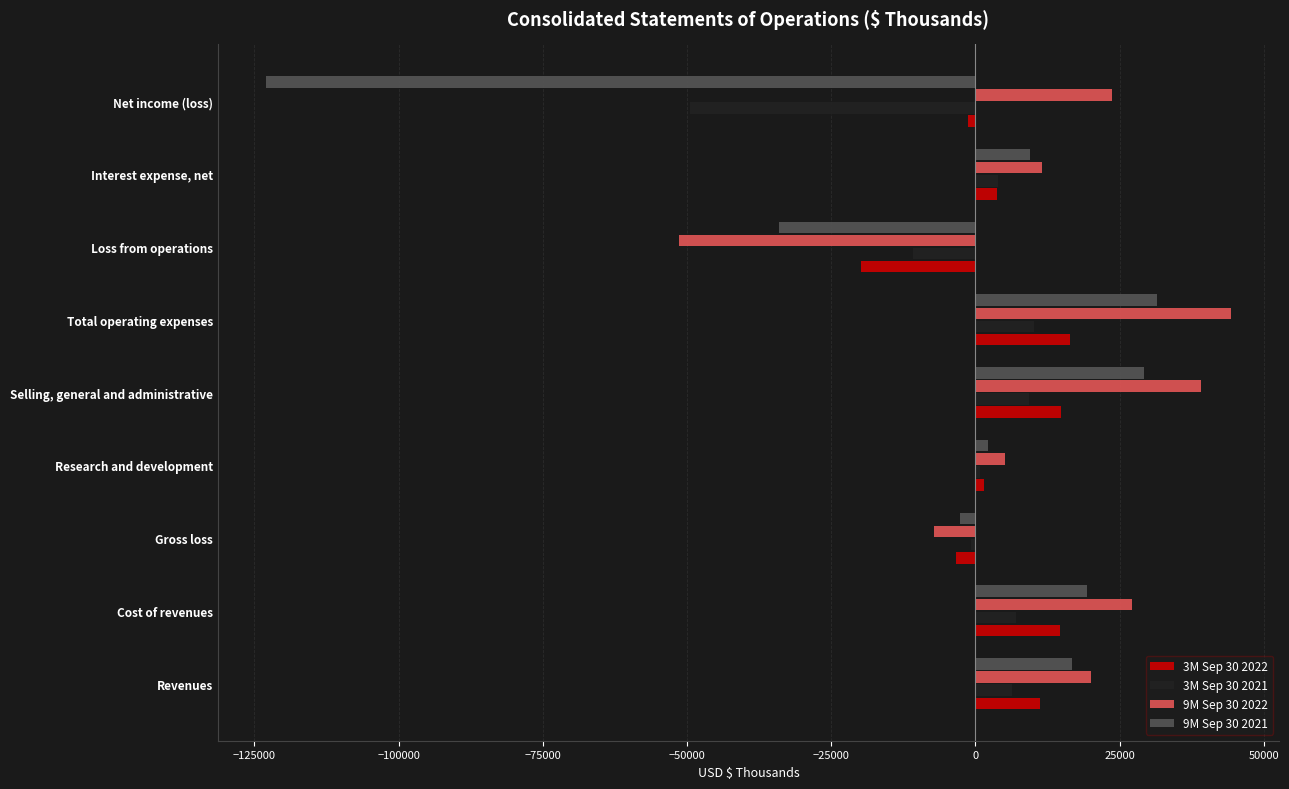

How many positive values does the 3M Sep 30 2022 series have?

6